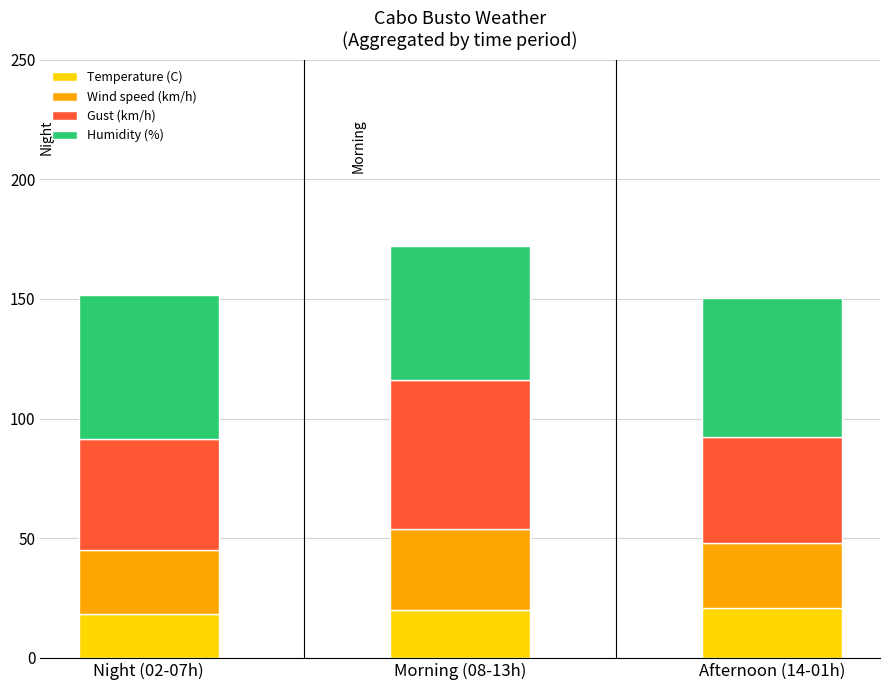

The value of Temperature (C) at Night (02-07h) is 28.1. True or false?

False